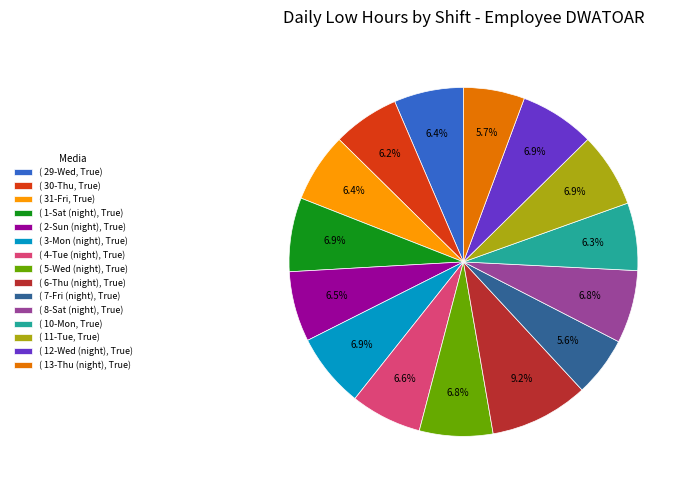

What percentage do ( 7-Fri (night), True) and ( 4-Tue (night), True) together represent?

12.2%